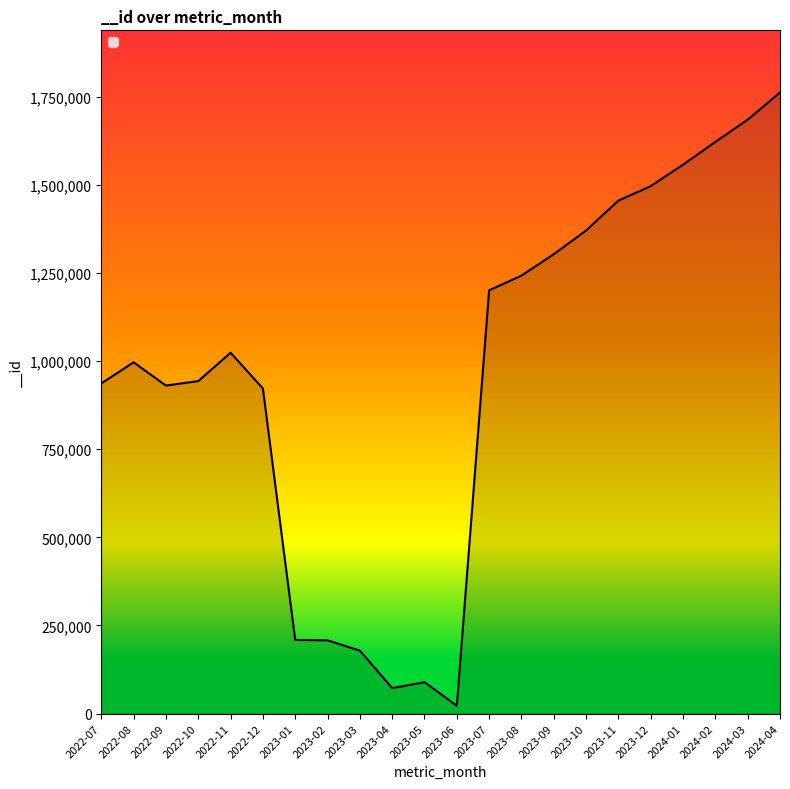

Is it true that the value at 2023-09 is 1303707?

True